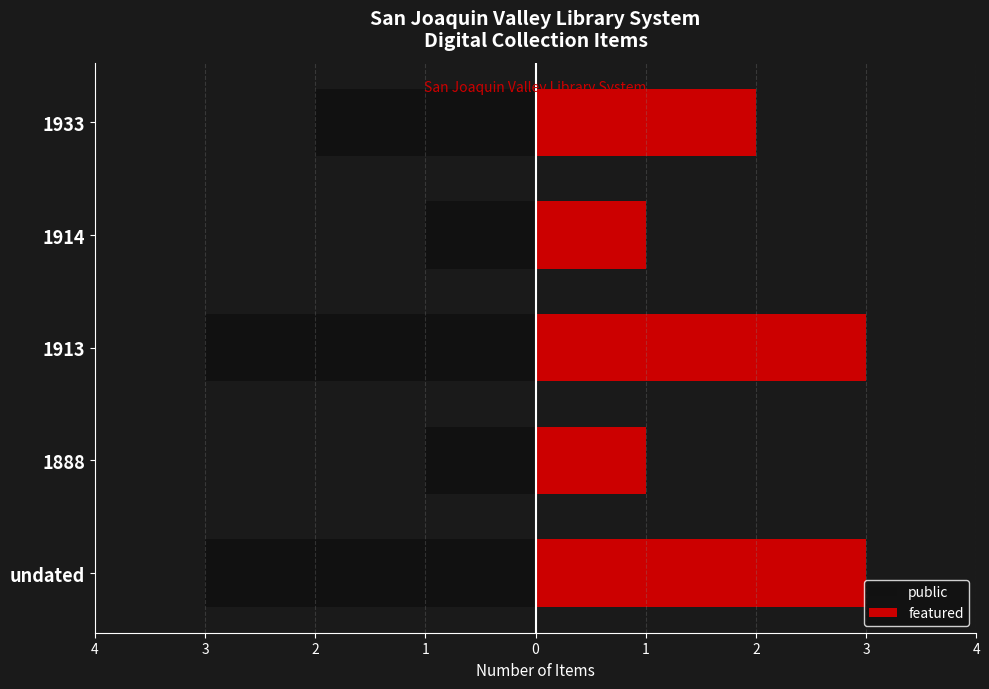

List the series in order of their overall mean, lowest first.

public, featured